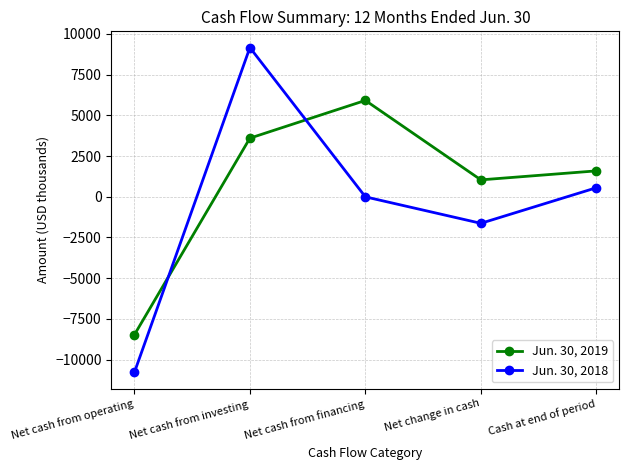

At which label is Jun. 30, 2019 closest to -1280?

Net change in cash